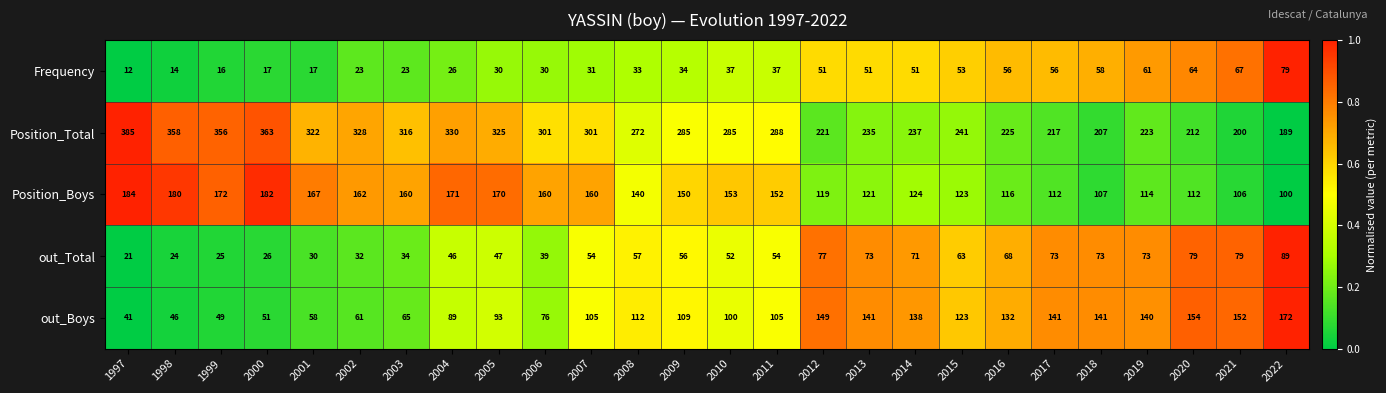

At which category is the sum across all series the highest?

2005